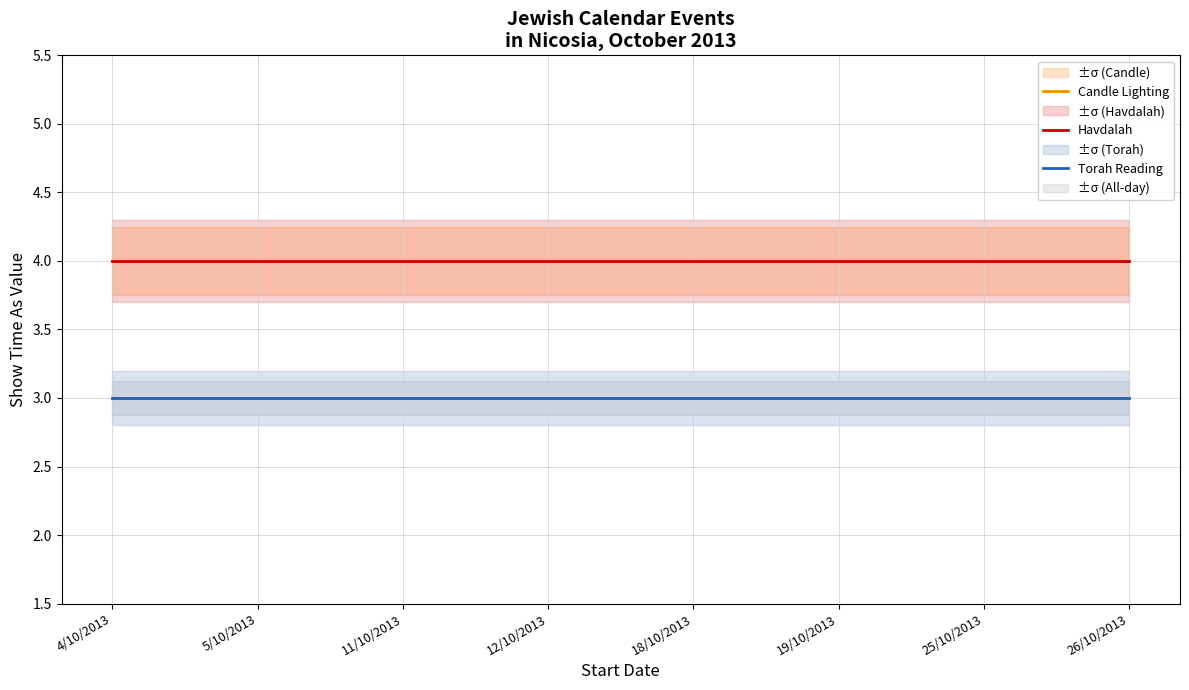

Which category has the highest value in the Torah Reading series?

4/10/2013